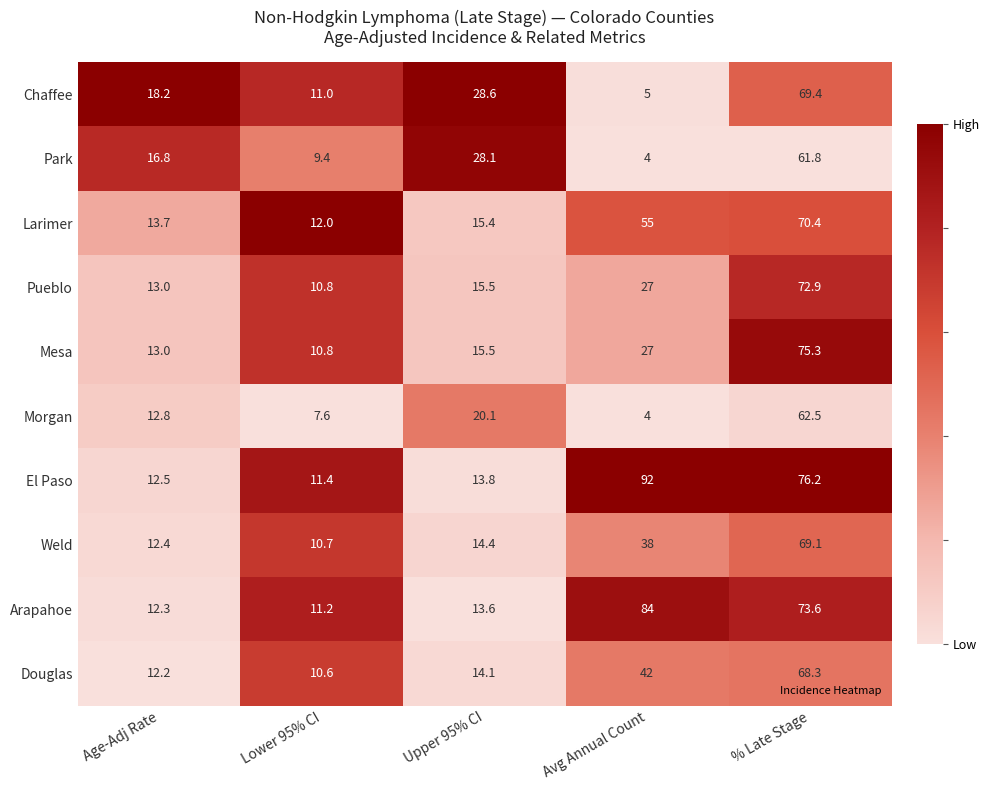

Which label corresponds to the smallest value in the chart?

Avg Annual Count